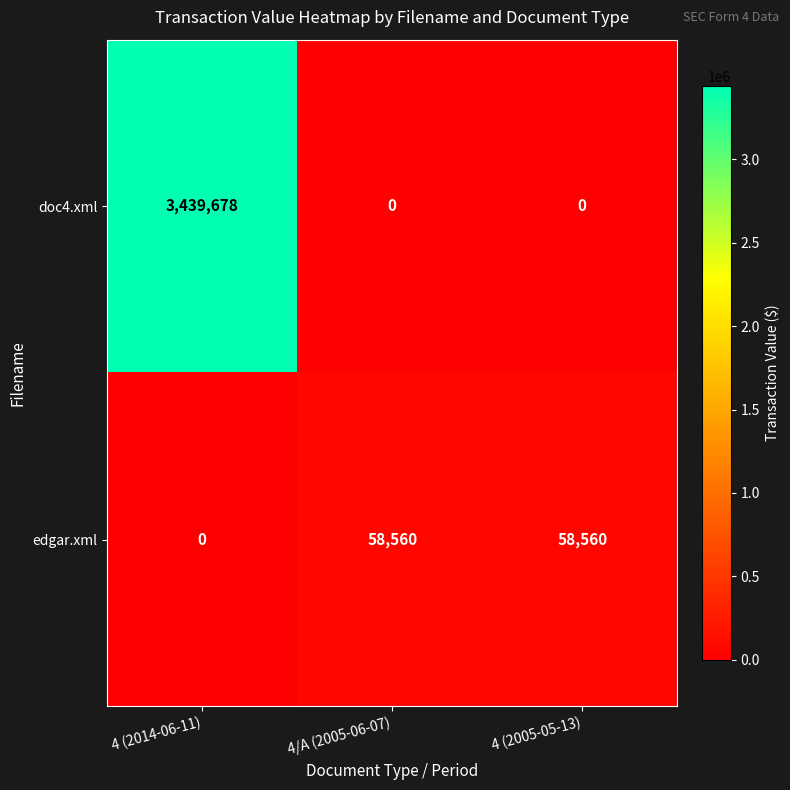

Count the number of categories in the chart.

3